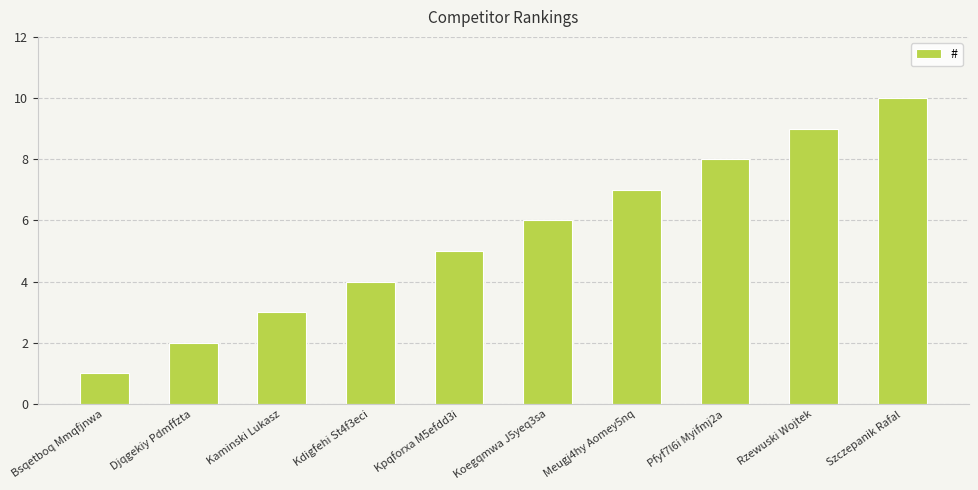

What is the maximum value shown in the chart?

10